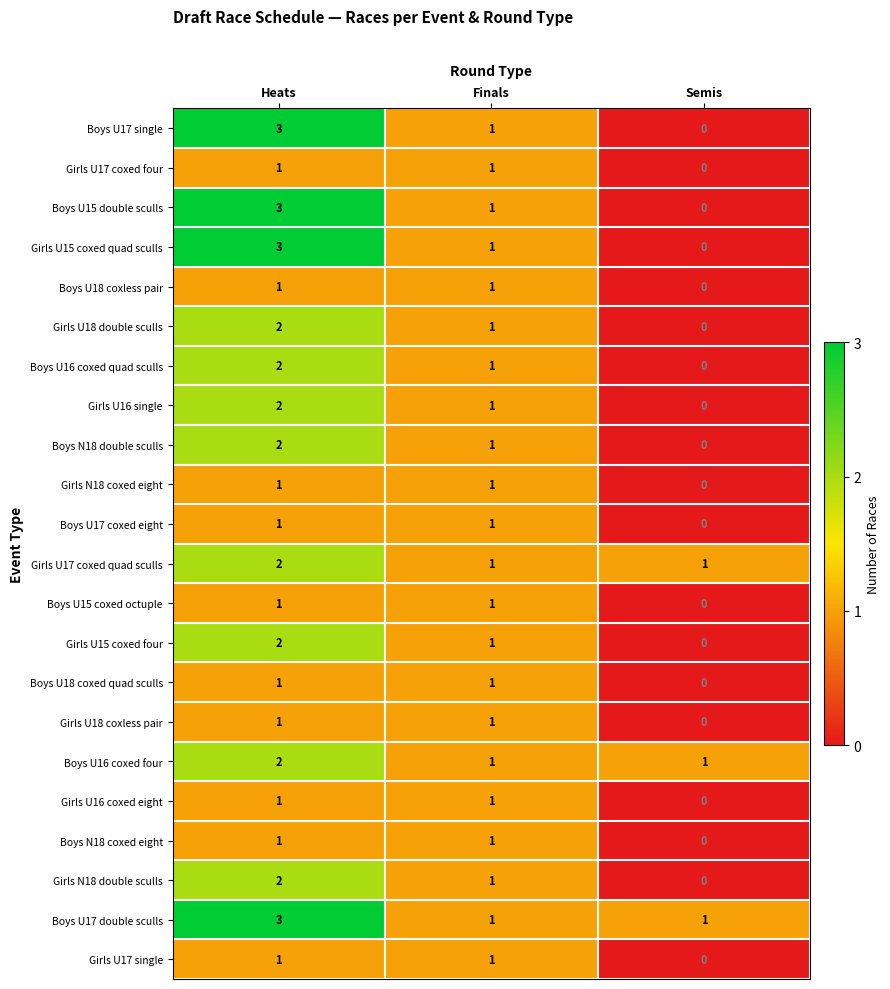

At which label is Boys N18 coxed eight closest to 0?

Semis